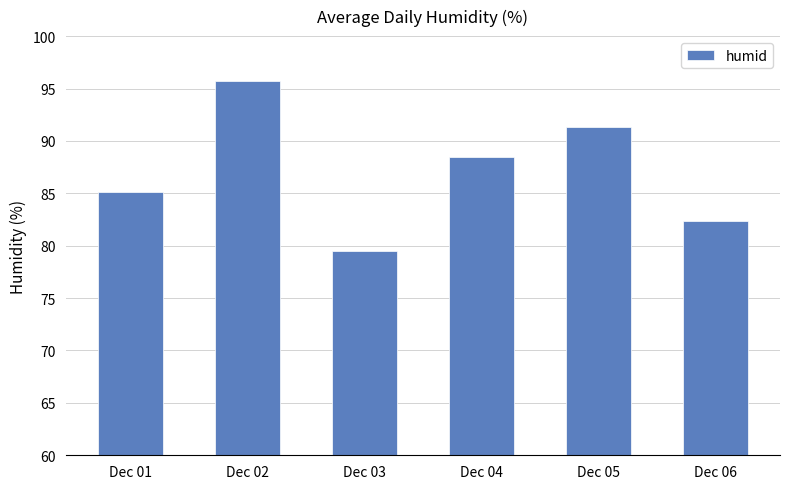

How many data points are less than 88?

3